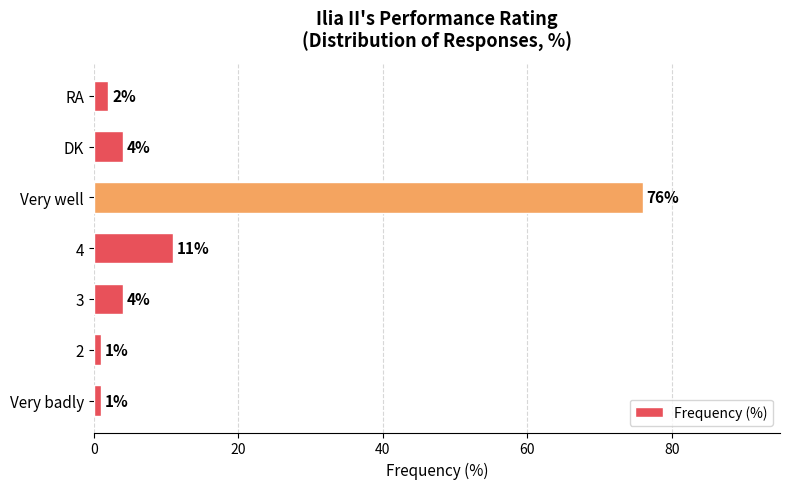

Reading bottom to top, transcribe all the data shown in this chart.

1	1	4	11	76	4	2